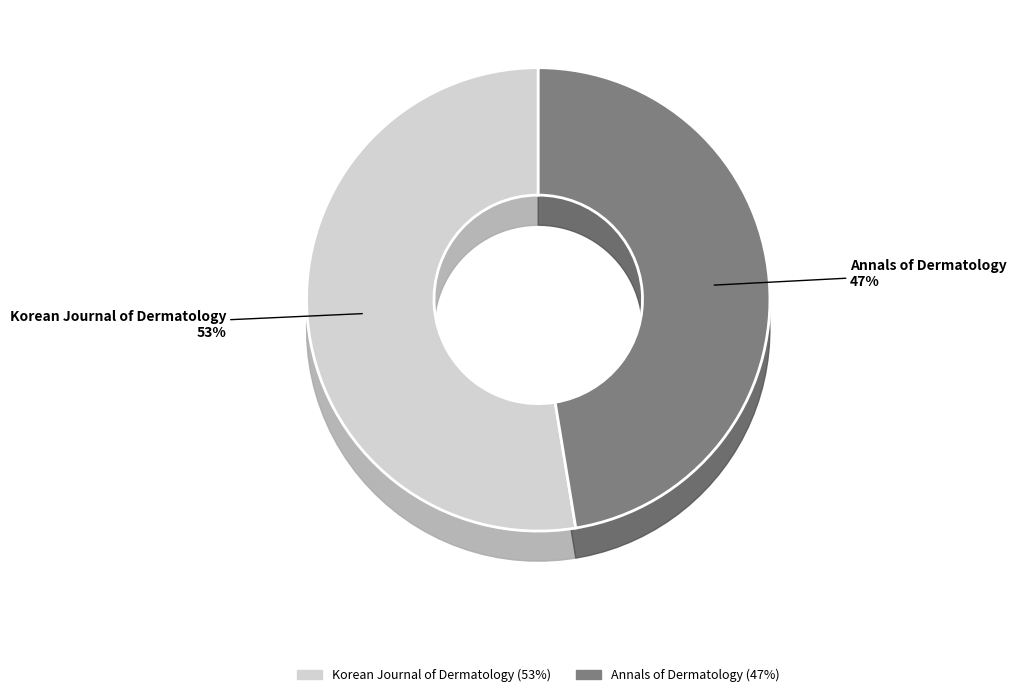

Is there a majority slice in this chart?

Yes